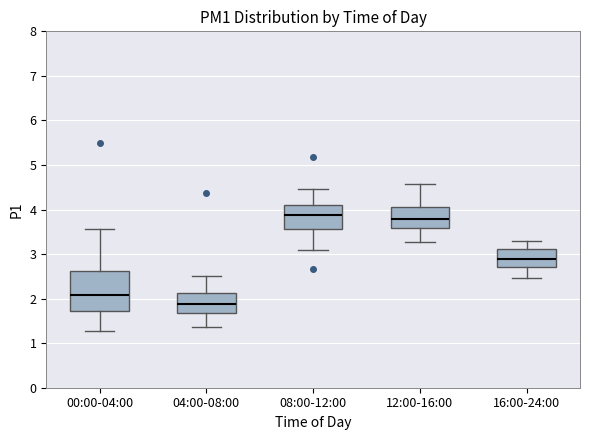

Reading left to right, transcribe this box plot: for each box, give where its median line is, the range the box spans, and where its two whiskers end, as read against the y-axis. The values are not printed on the chart, so give them approximately, as read against the axis.

00:00-04:00: median 2.1, box 1.7 to 2.6, whiskers 1.3 to 3.6
04:00-08:00: median 1.9, box 1.7 to 2.1, whiskers 1.4 to 2.5
08:00-12:00: median 3.9, box 3.6 to 4.1, whiskers 3.1 to 4.5
12:00-16:00: median 3.8, box 3.6 to 4.0, whiskers 3.3 to 4.6
16:00-24:00: median 2.9, box 2.7 to 3.1, whiskers 2.5 to 3.3